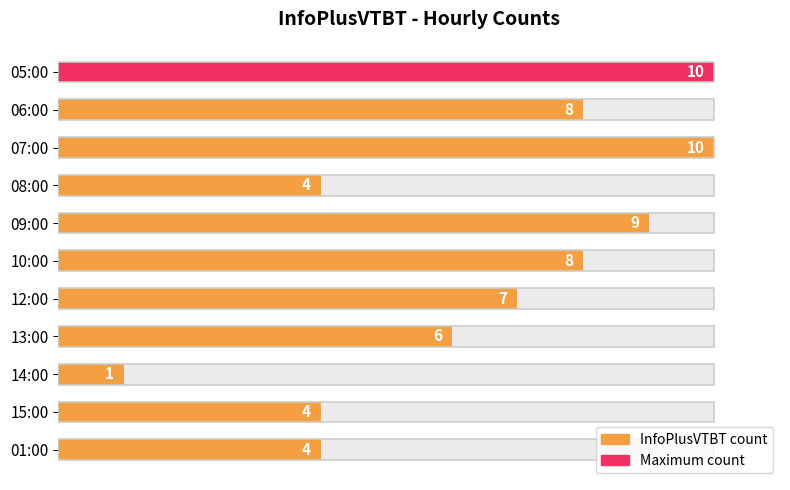

Count the values in the range 4 to 9.

8